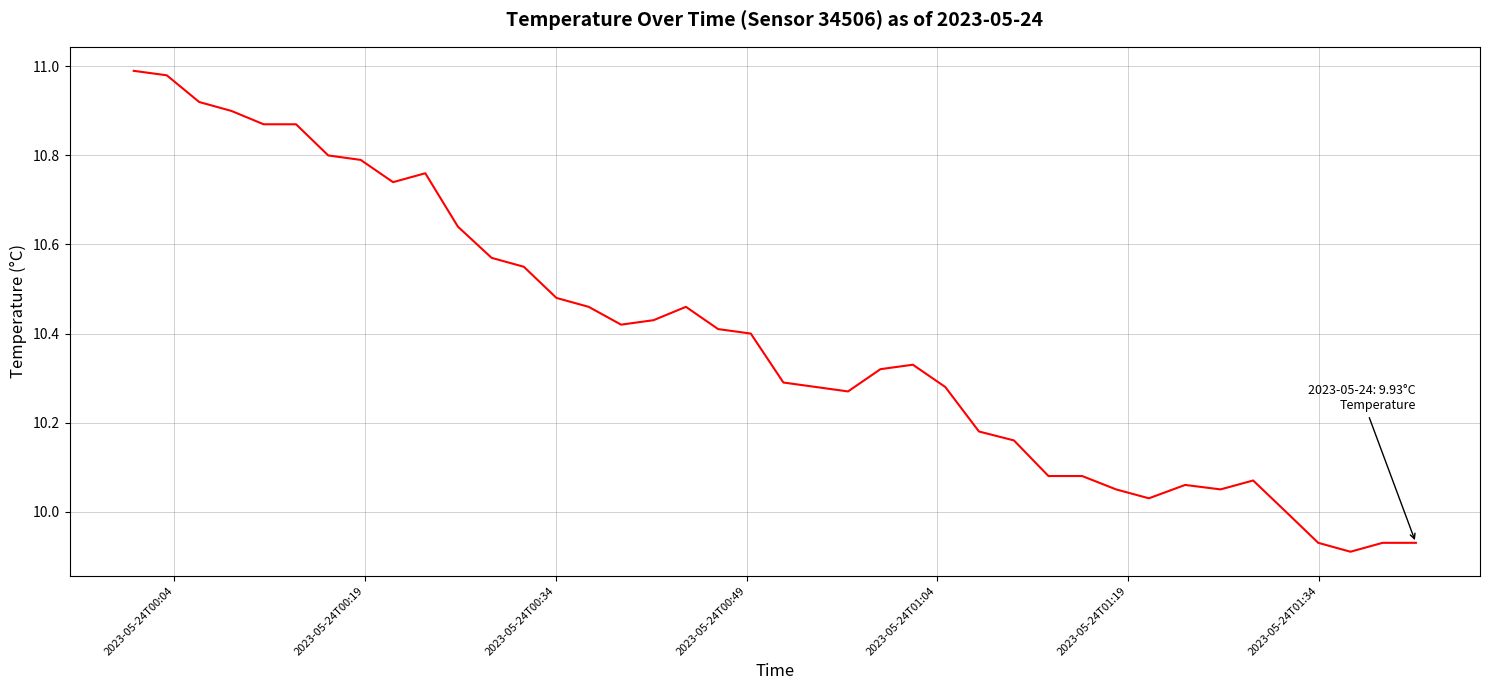

What is the difference between the second highest and minimum values?

1.1